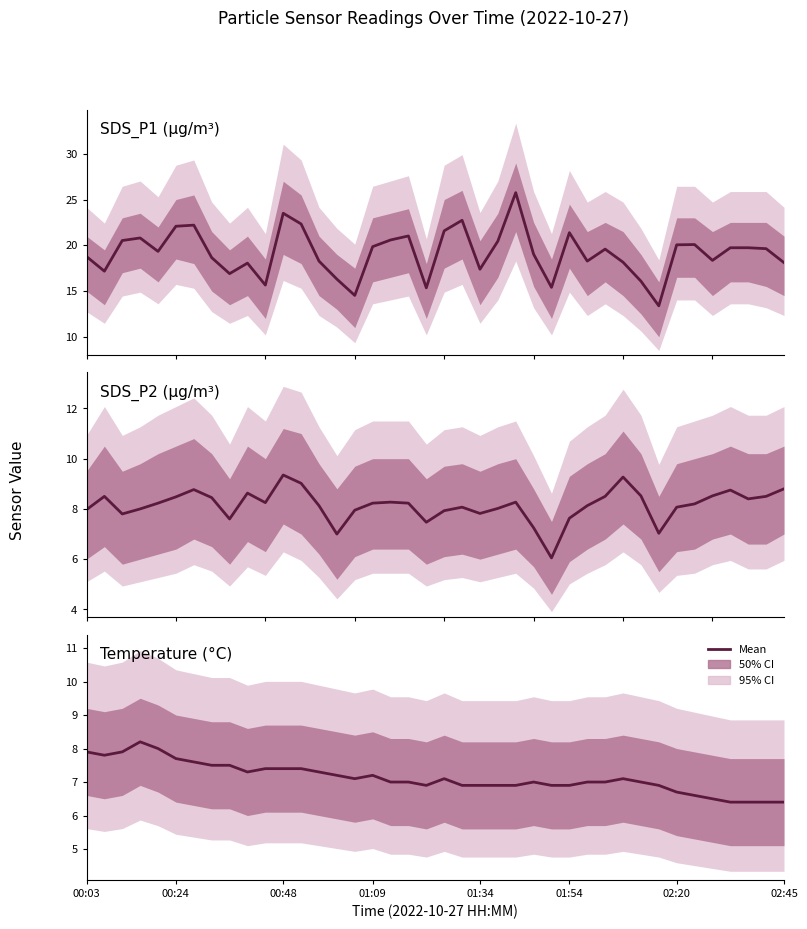

True or false: SDS_P2 and SDS_P1 cross at least once.

False